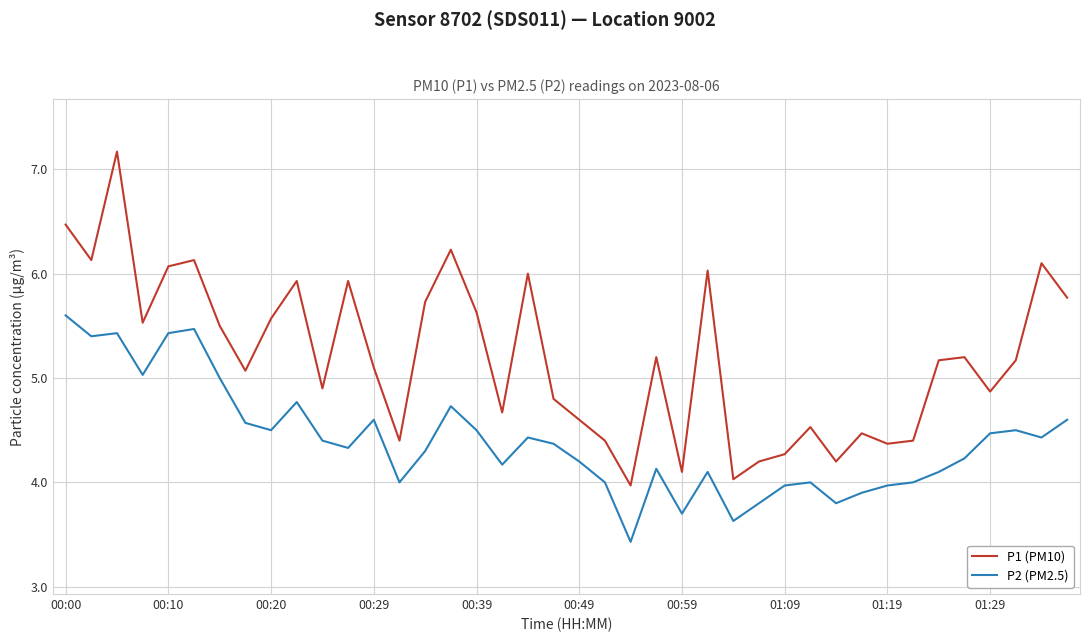

Which series has the widest spread of values?

P1 (PM10)